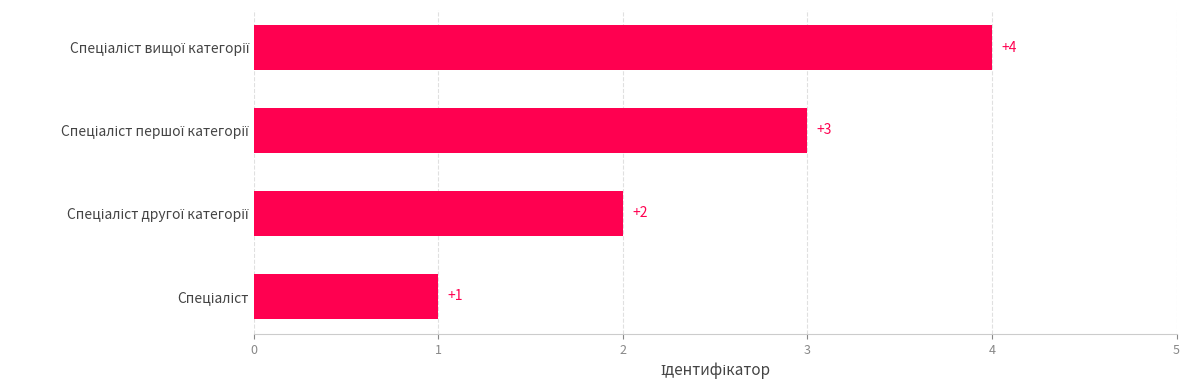

Count the values in the range 2 to 4.

3